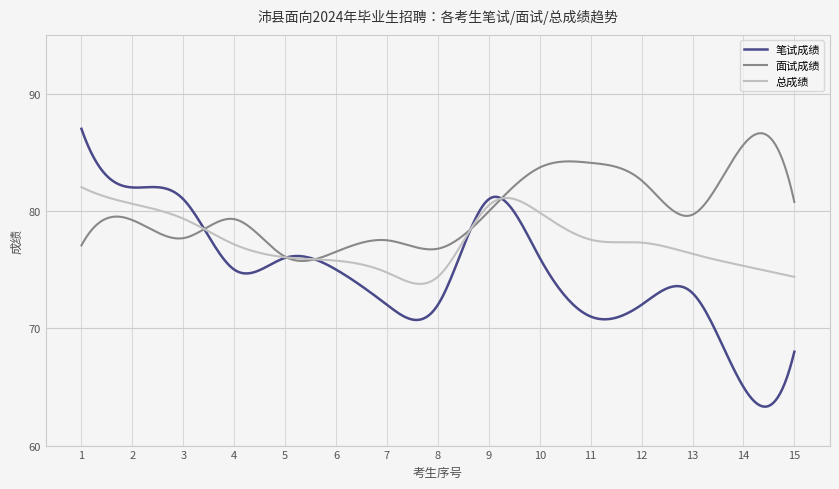

What is the lowest value of the 面试成绩 series?

75.7